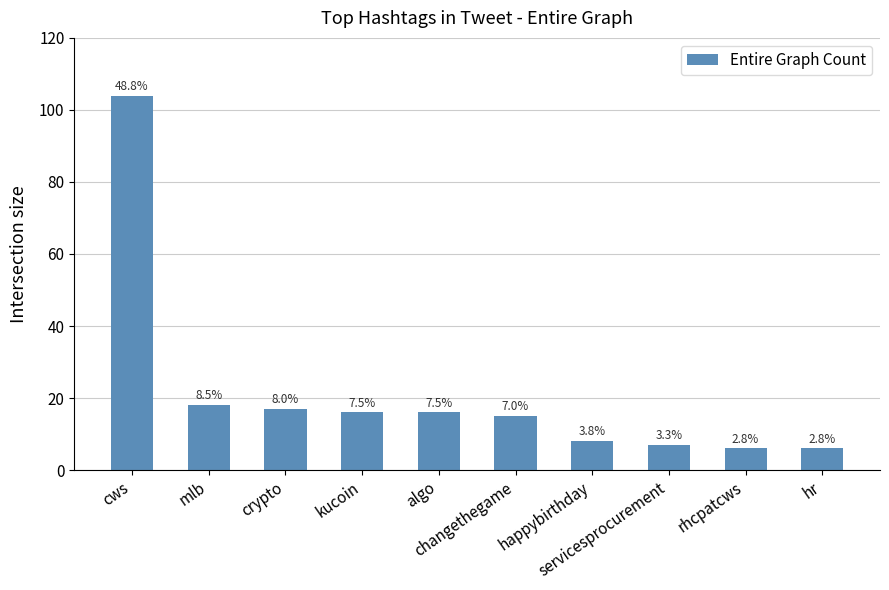

Between crypto and rhcpatcws, which is larger?

crypto